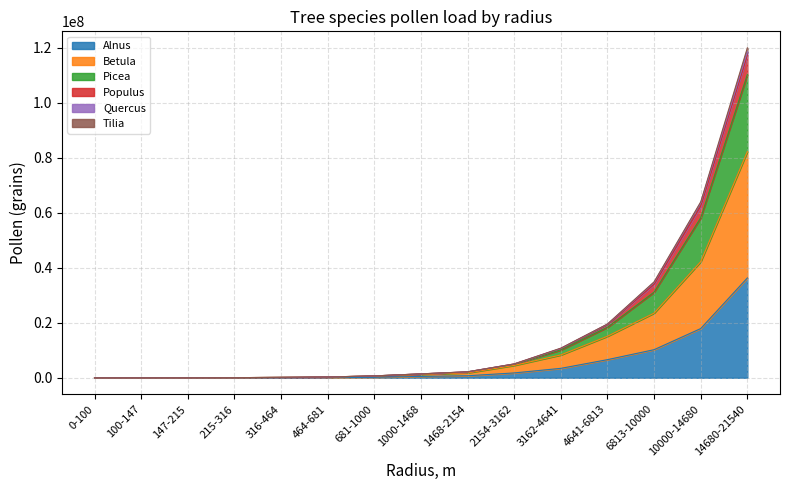

Does the chart have visible grid lines?

Yes